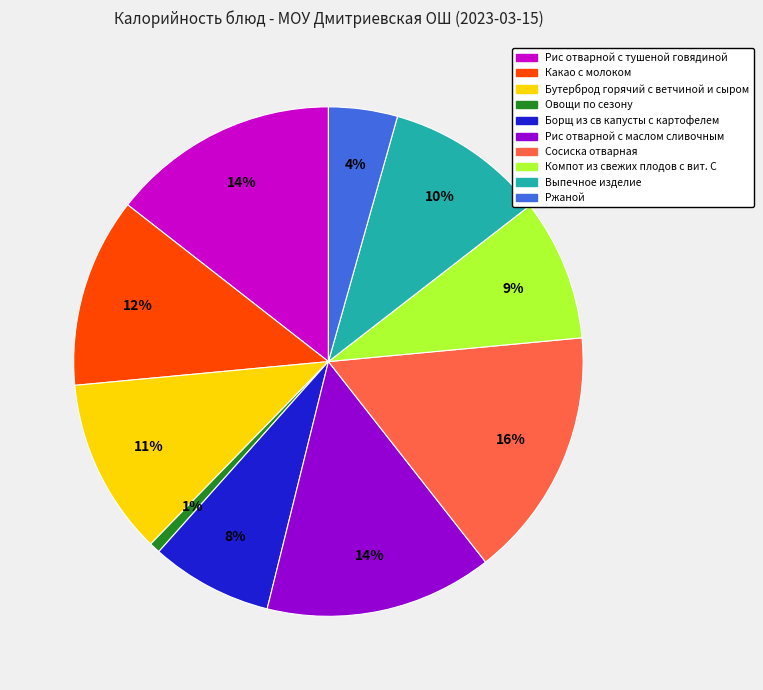

What percentage is the Овощи по сезону slice, to the nearest percent?

1%